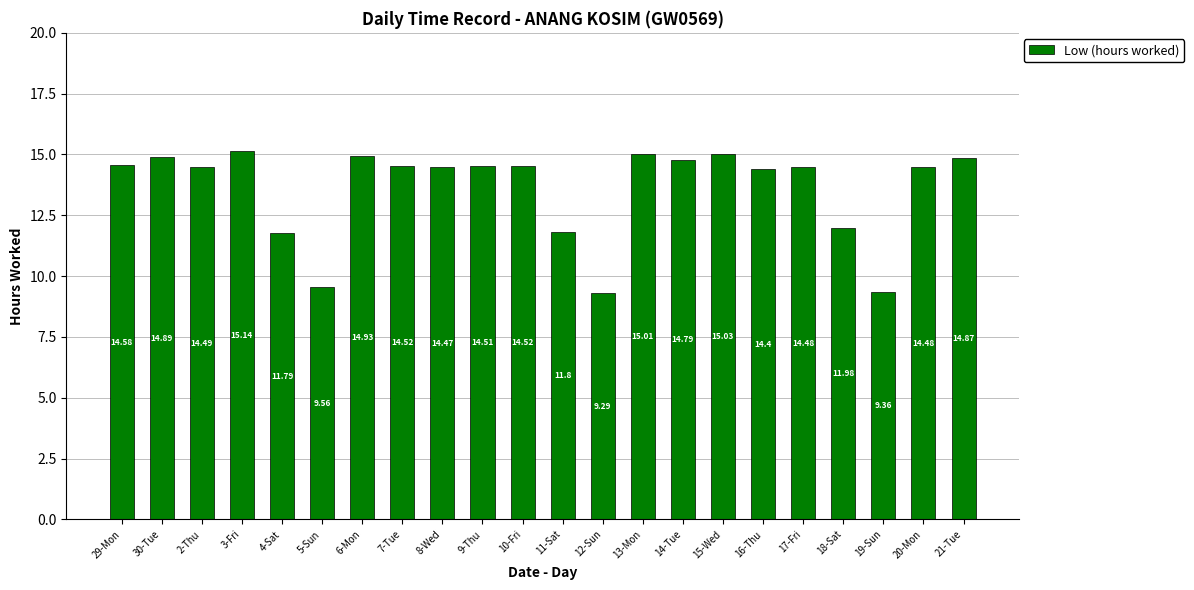

What is the smallest value displayed?

9.3